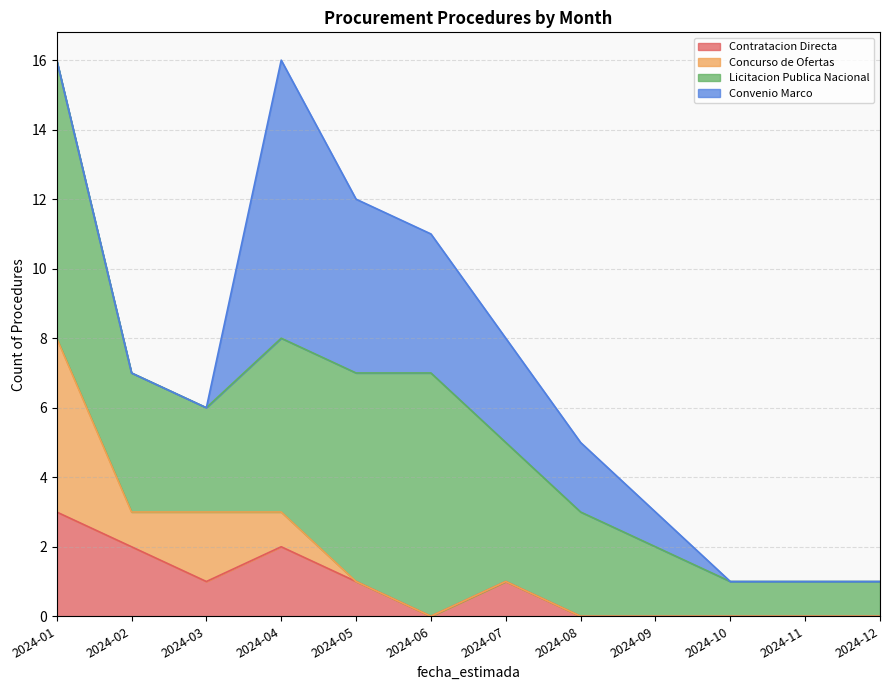

Does the chart have visible grid lines?

Yes